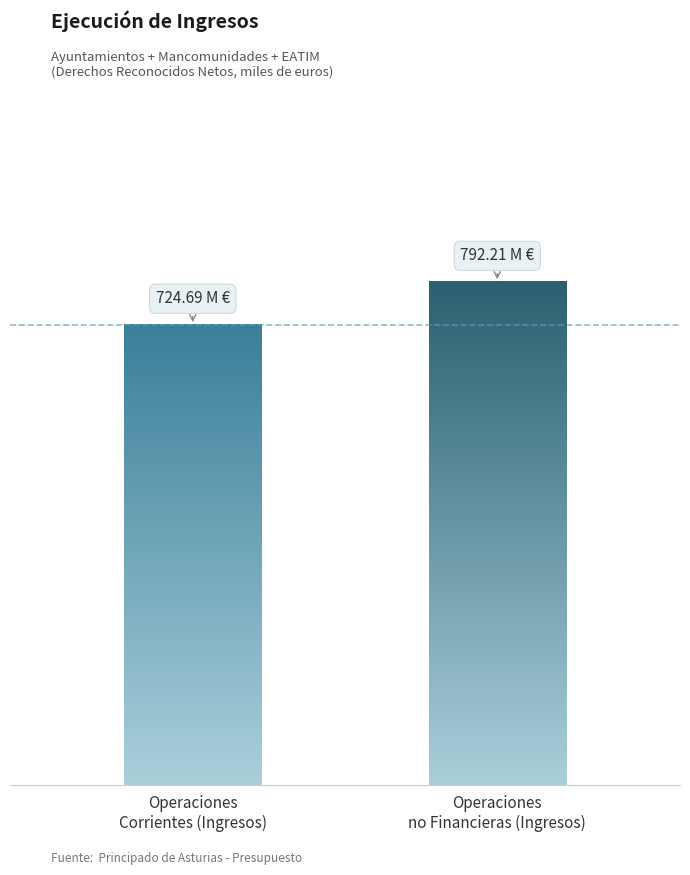

Are the bars horizontal?

No